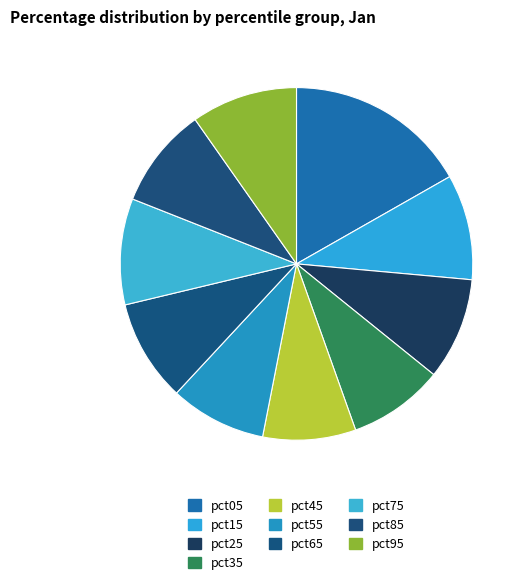

Which slice is the largest?

pct05